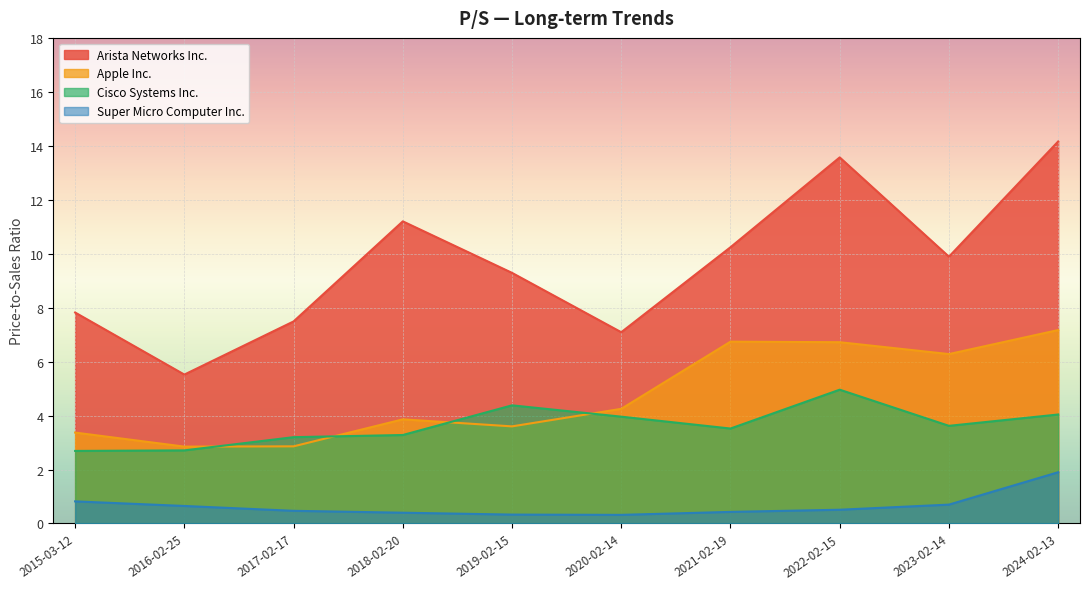

Rank the series at 2015-03-12 from lowest to highest value.

Super Micro Computer Inc., Cisco Systems Inc., Apple Inc., Arista Networks Inc.